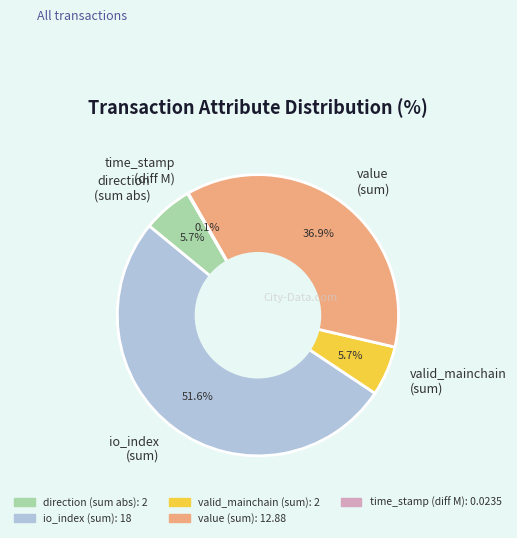

Is there any slice that represents more than half of the pie?

Yes